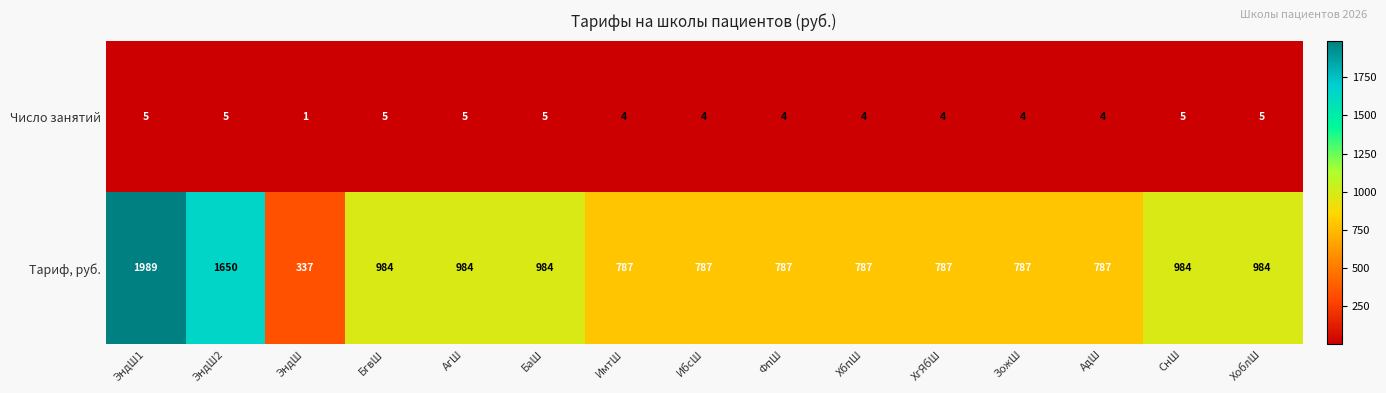

Is it true that Тариф, руб. equals 787 at АдШ?

True